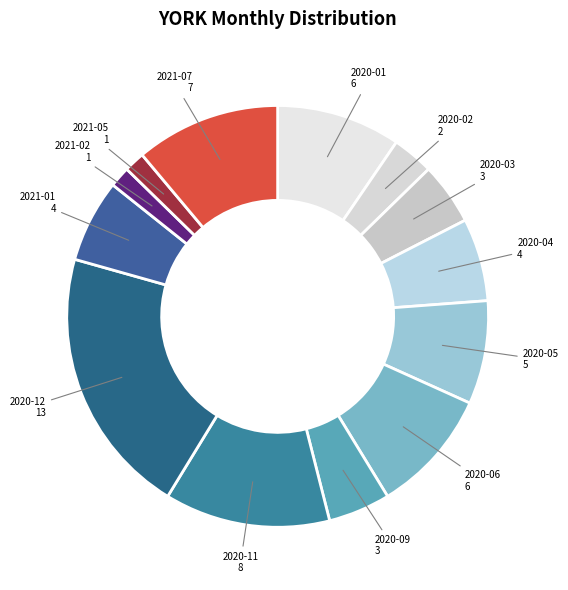

The 2021-05 slice represents 2% of the pie. True or false?

True